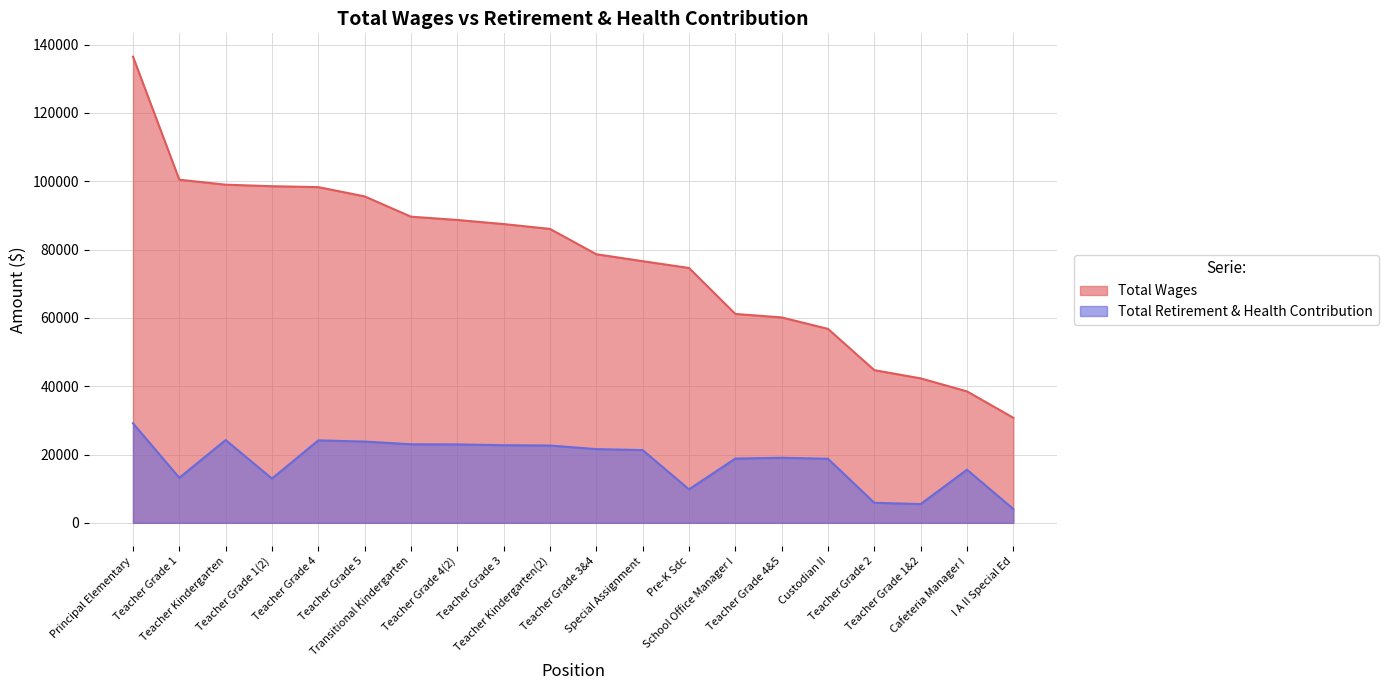

List the series in order of their overall mean, highest first.

Total Wages, Total Retirement & Health Contribution